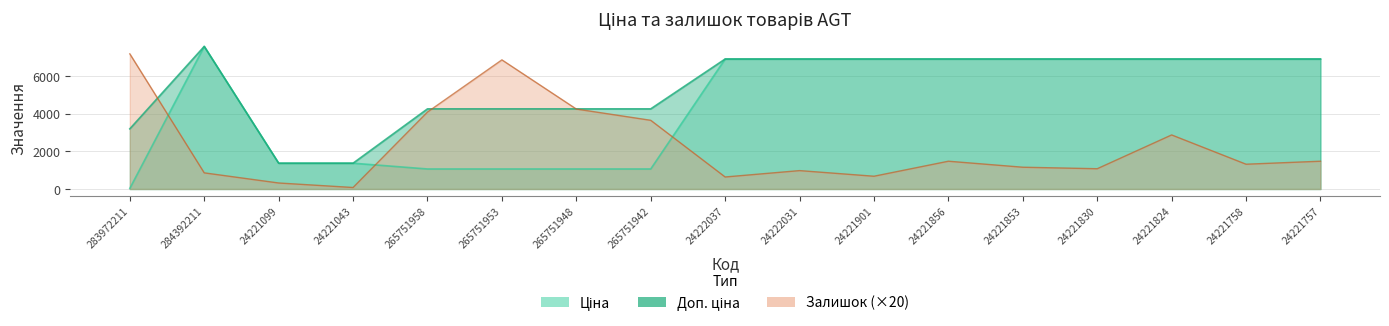

What position from the left is 24221824?

15